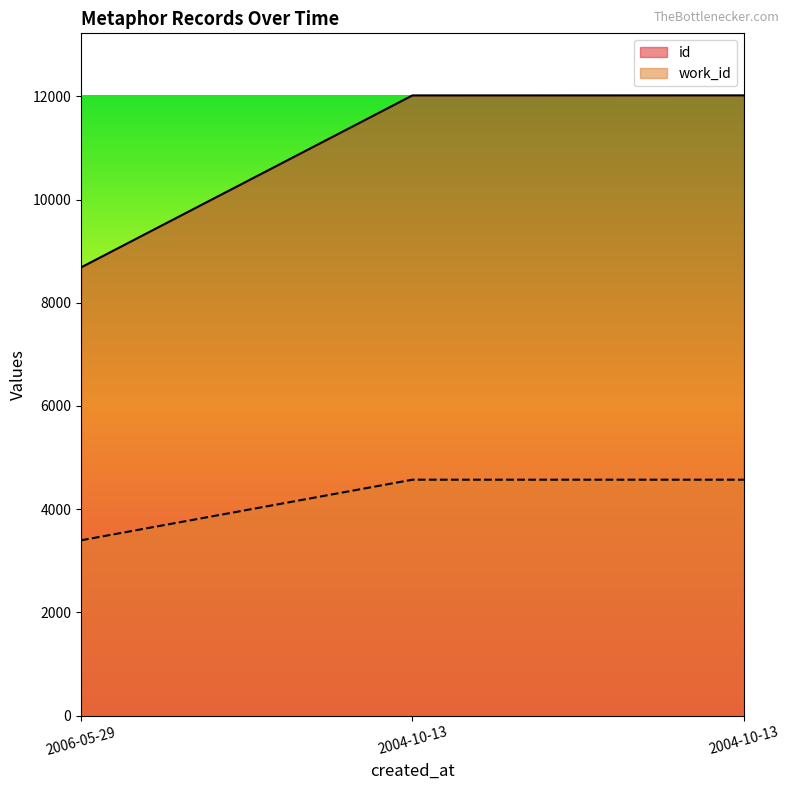

What is the difference between the second highest and minimum values in the work_id series?

1174